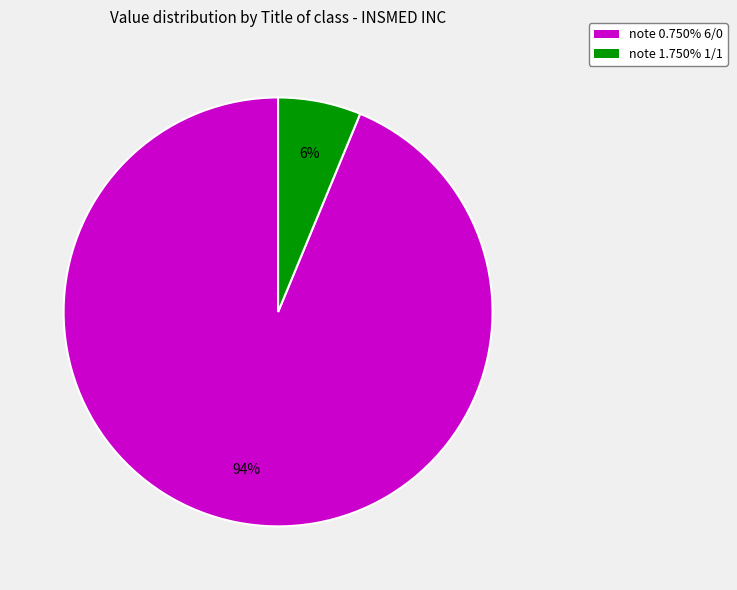

To the nearest percent, what is the average slice percentage?

50%